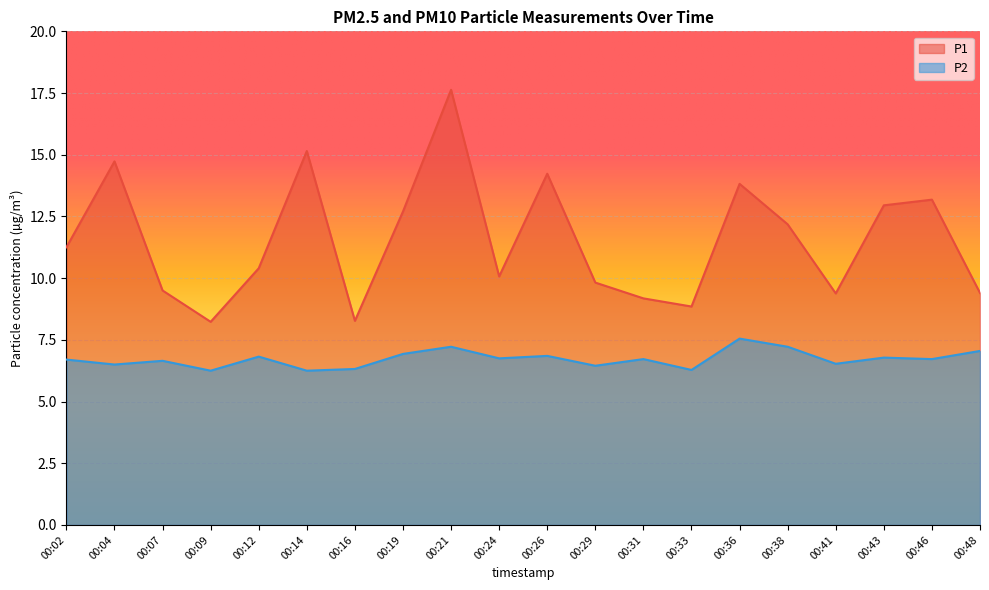

Which series has the largest range (max minus min)?

P1